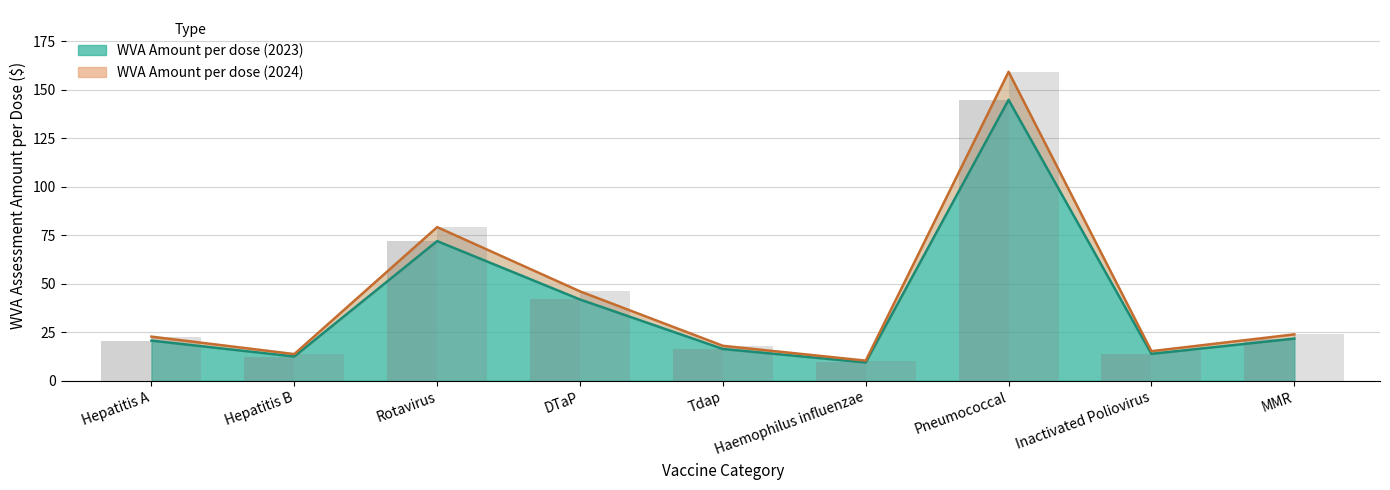

Does the chart contain stacked bars?

No